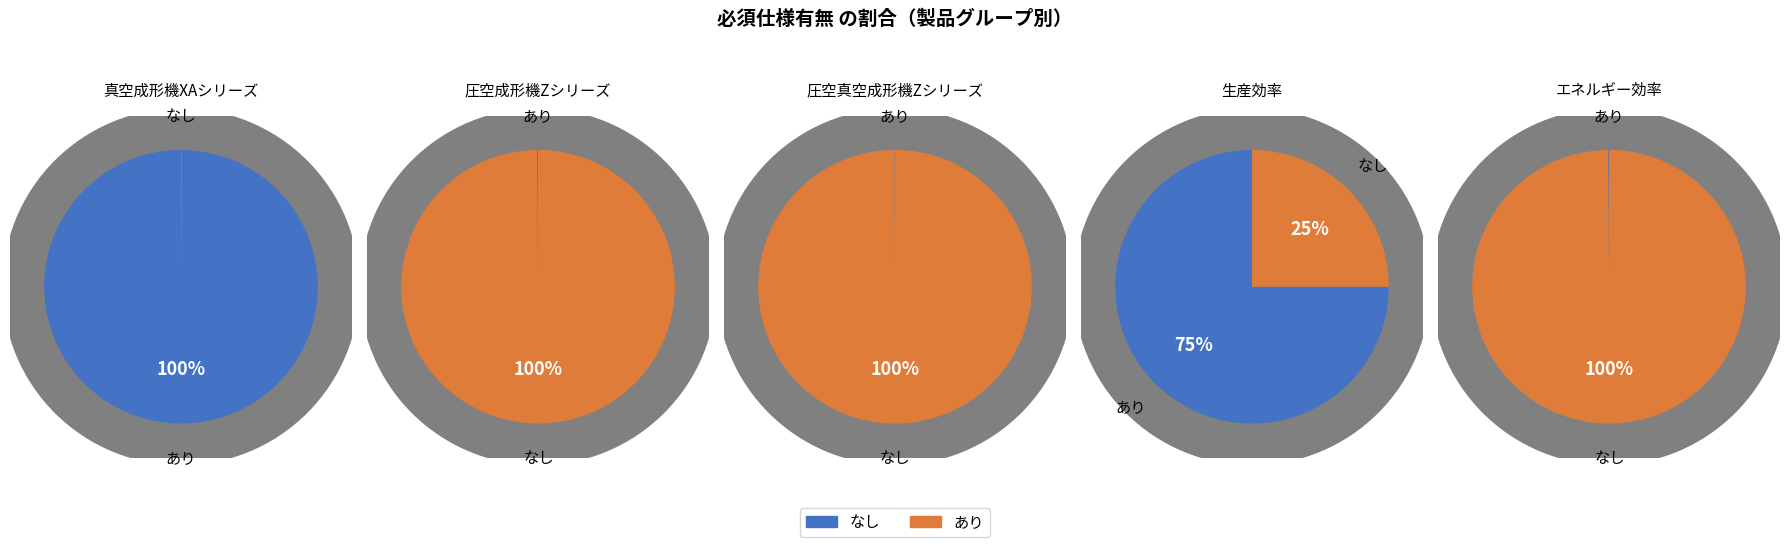

Which category has the smallest portion of the pie?

なし